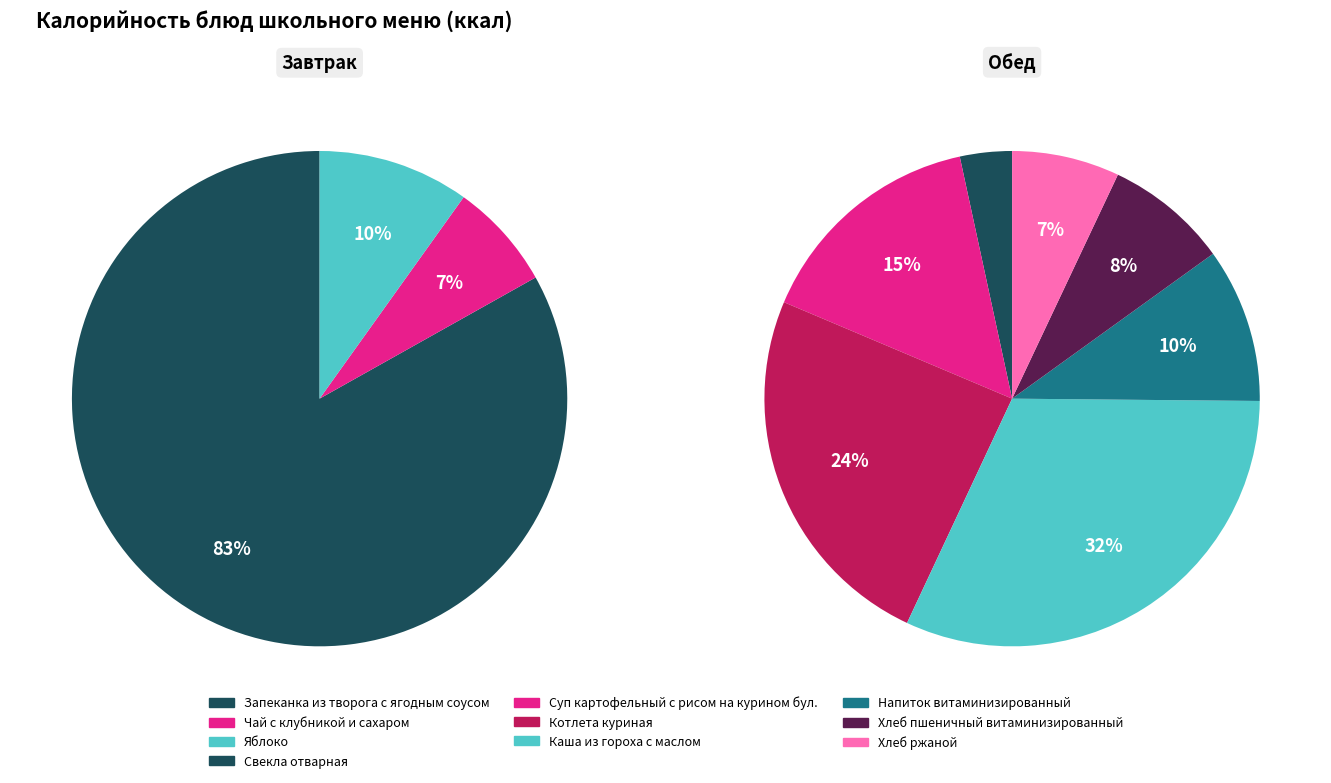

Is there a majority slice in this chart?

Yes